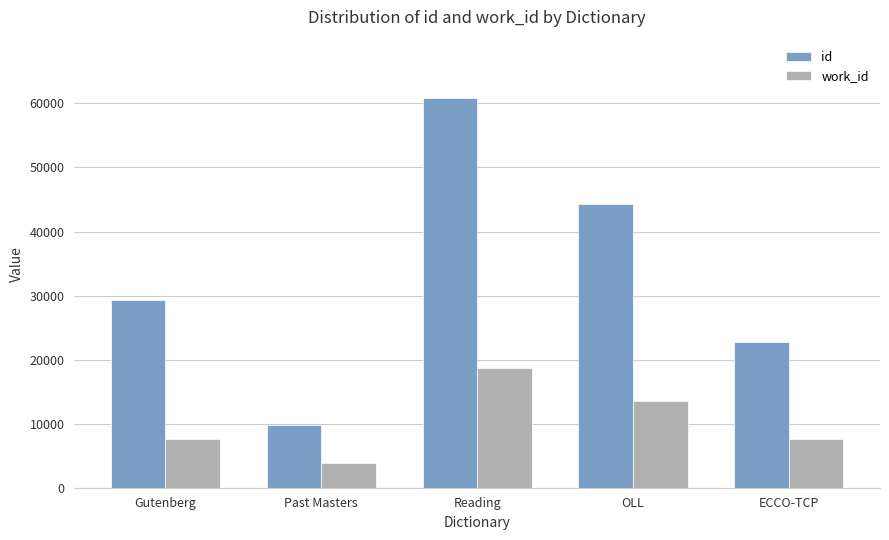

What is the total value across all series at Gutenberg?

36921